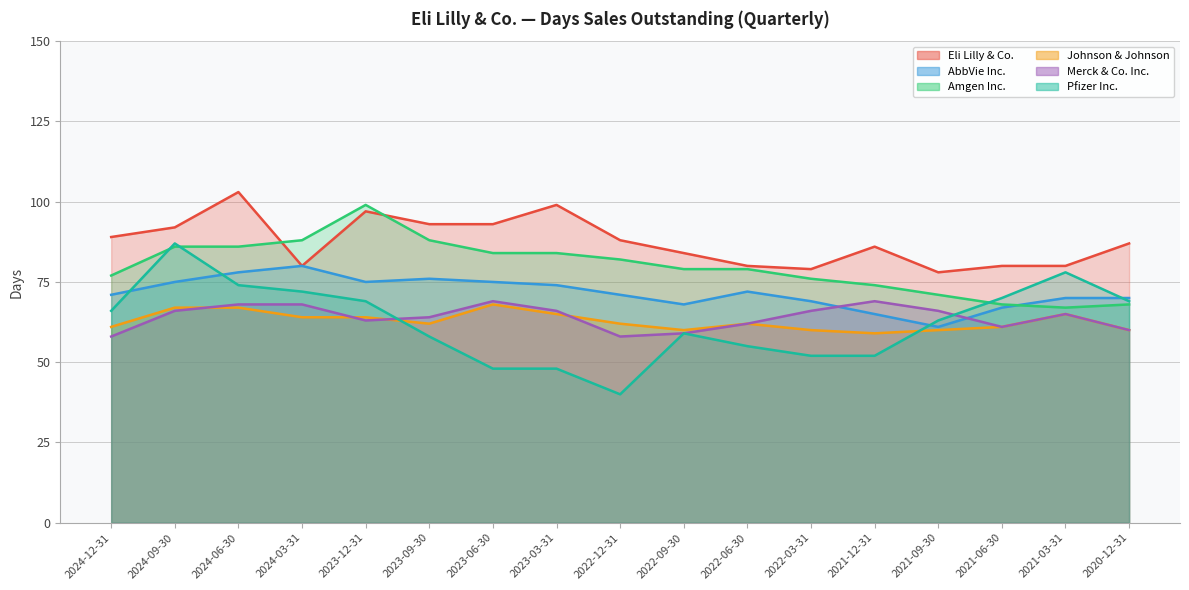

At how many categories does at least one series exceed 88?

7